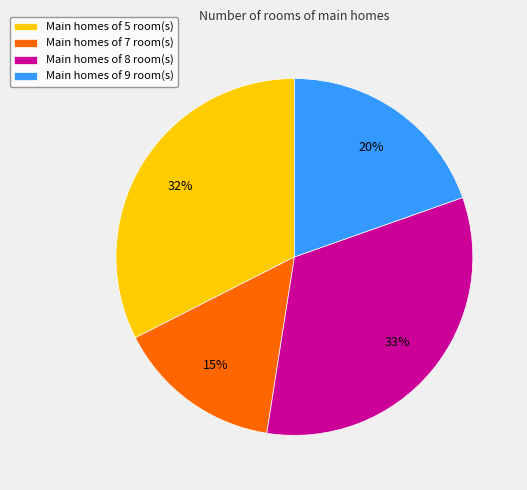

How many slices are in this pie chart?

4